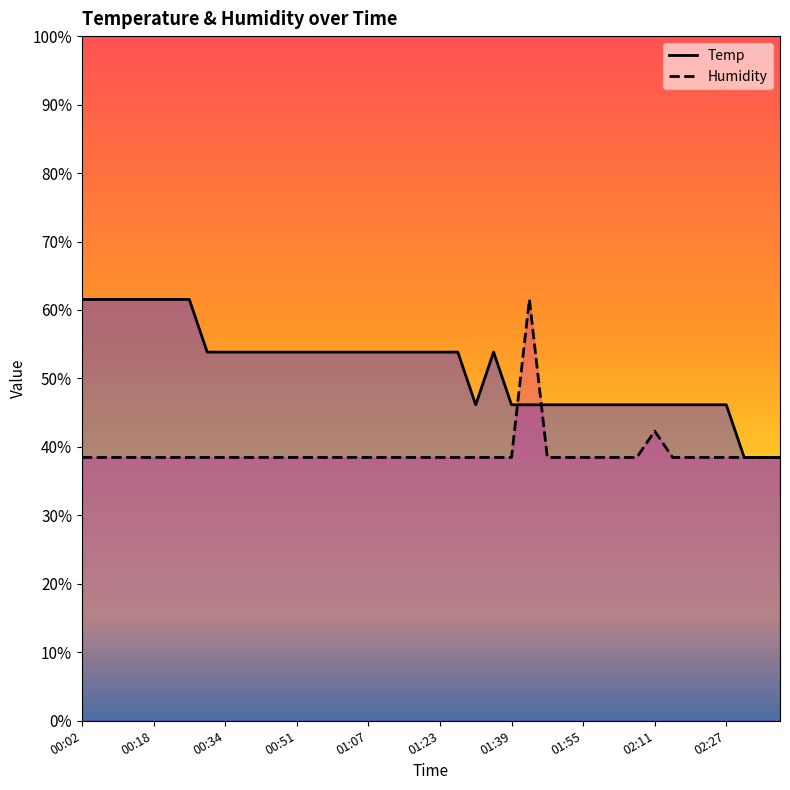

What is the lowest value of the Humidity series?

38.5